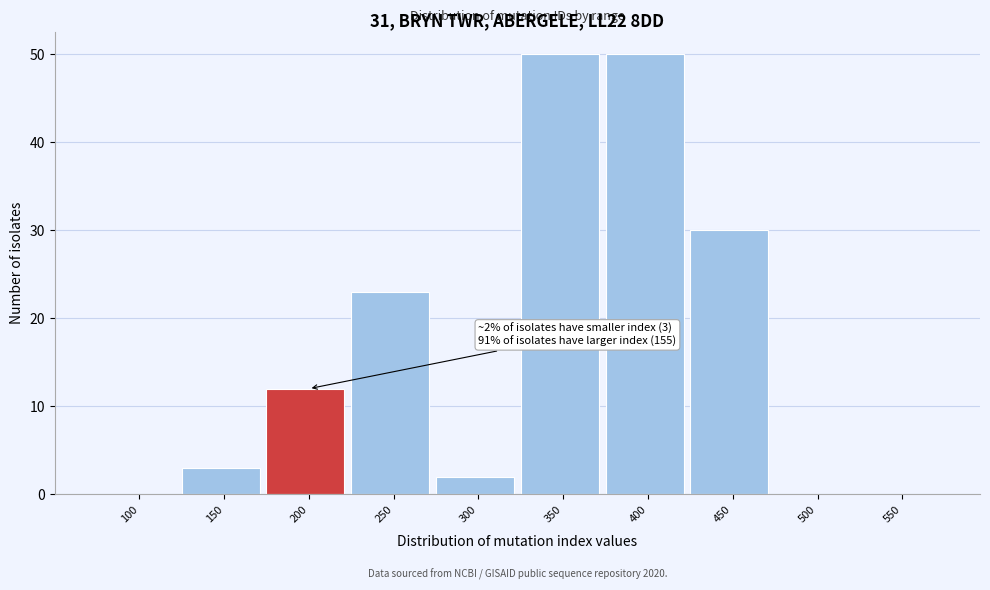

Reading left to right, transcribe all the data shown in this chart.

100=0	150=3	200=12	250=23	300=2	350=50	400=50	450=30	500=0	550=0